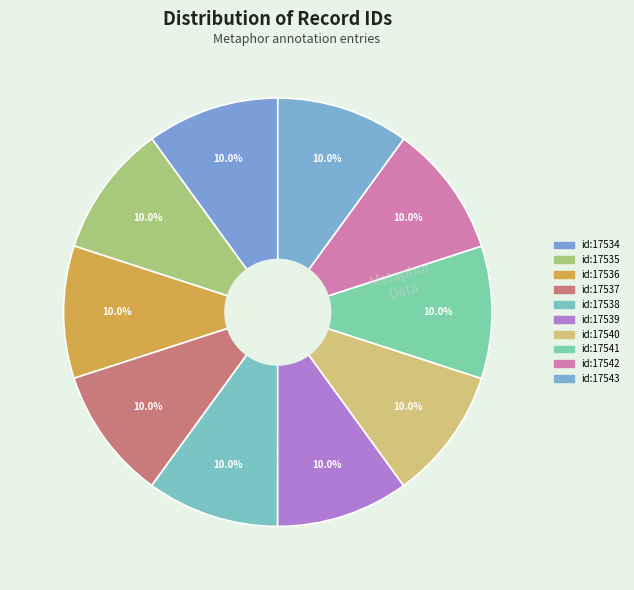

Count the number of slices in the pie.

10